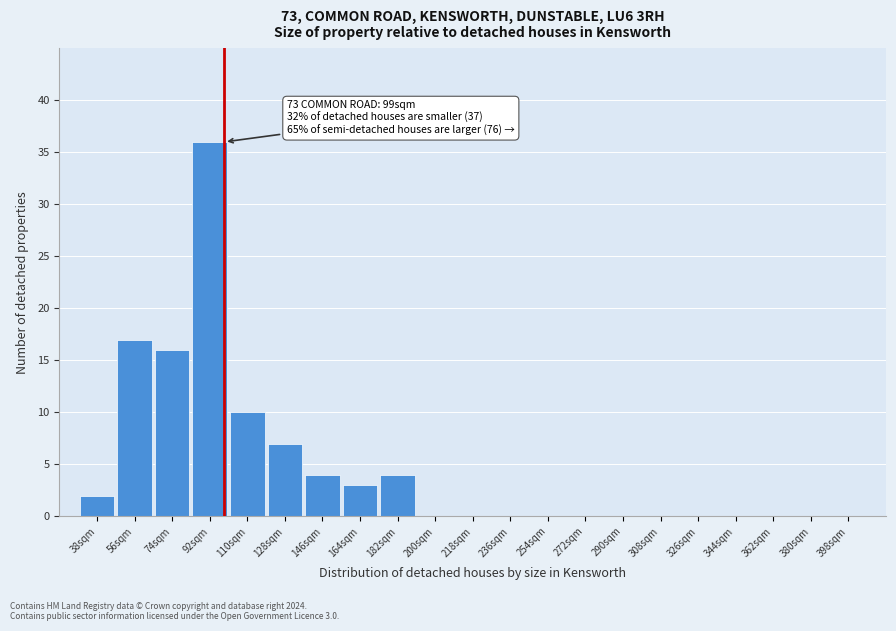

Reading left to right, list all the values displayed in this chart.

38sqm=2	56sqm=17	74sqm=16	92sqm=36	110sqm=10	128sqm=7	146sqm=4	164sqm=3	182sqm=4	200sqm=0	218sqm=0	236sqm=0	254sqm=0	272sqm=0	290sqm=0	308sqm=0	326sqm=0	344sqm=0	362sqm=0	380sqm=0	398sqm=0